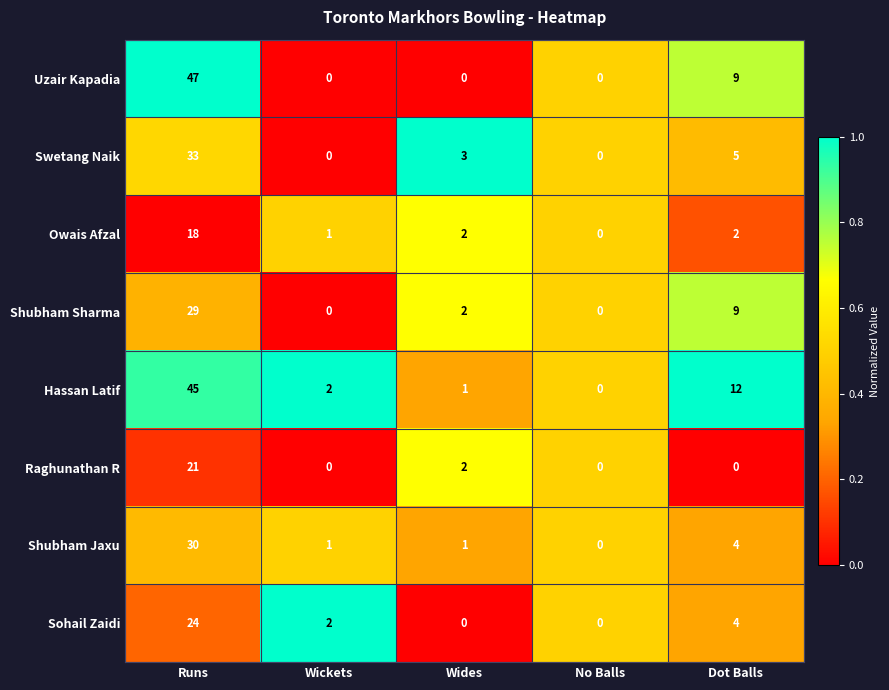

List the series in order of their peak value, lowest first.

Owais Afzal, Raghunathan R, Sohail Zaidi, Shubham Sharma, Shubham Jaxu, Swetang Naik, Hassan Latif, Uzair Kapadia